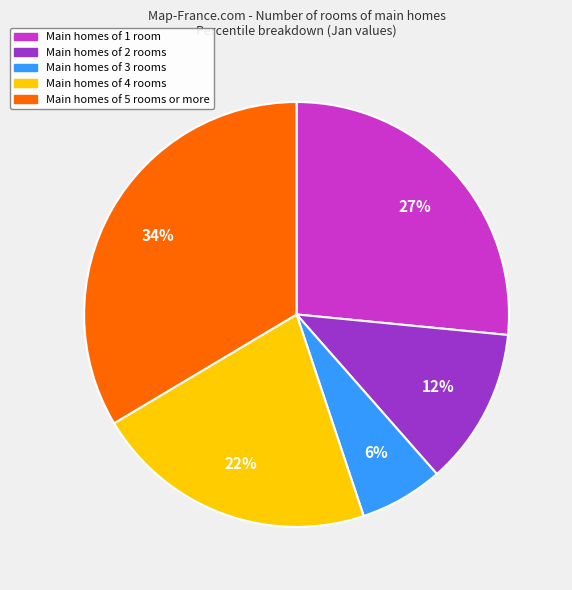

Is there any slice that represents more than half of the pie?

No